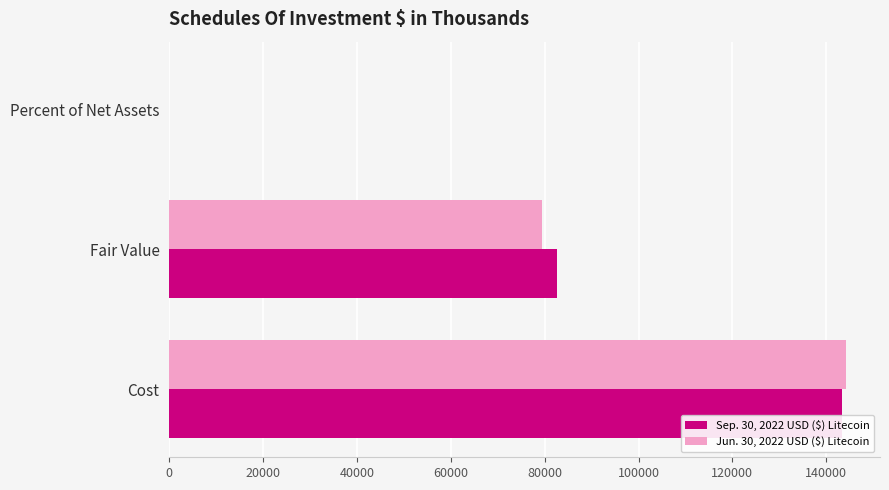

At which label does Sep. 30, 2022 USD ($) Litecoin reach its peak?

Cost